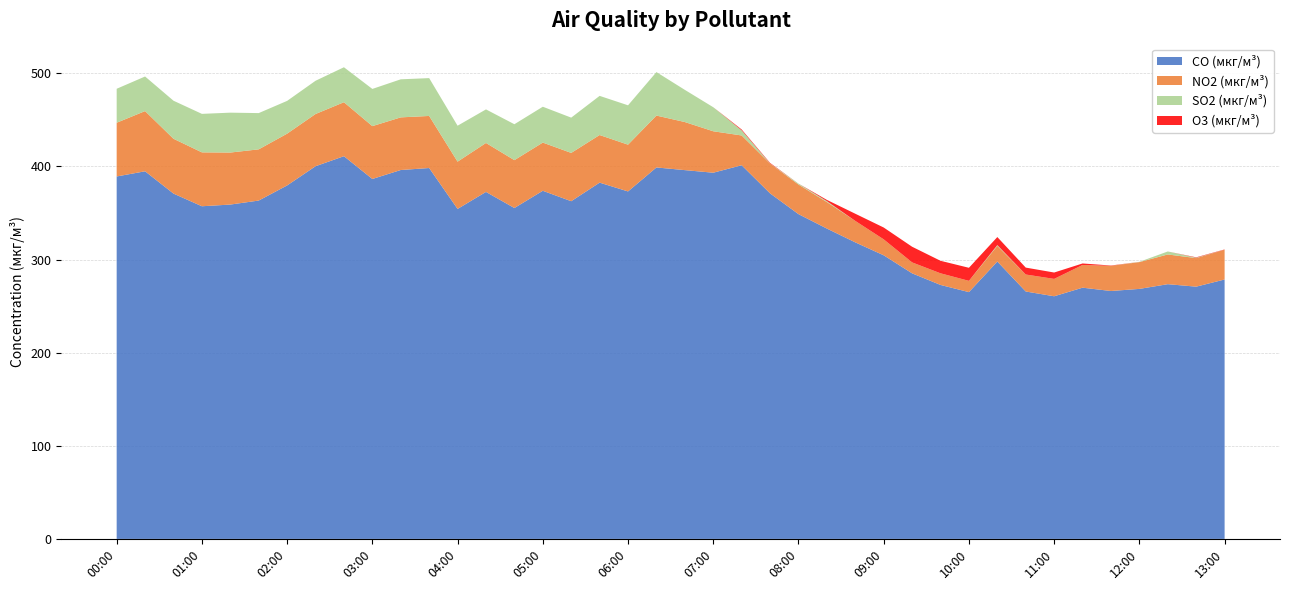

Reading left to right, extract all data points from this chart.

CO (мкг/м³): 2023-05-21 00:00=389.2	2023-05-21 00:20=394.8	2023-05-21 00:40=370.9	2023-05-21 01:00=357.2	2023-05-21 01:20=359.1	2023-05-21 01:40=363.4	2023-05-21 02:00=379.6	2023-05-21 02:20=400.2	2023-05-21 02:40=411.0	2023-05-21 03:00=386.5	2023-05-21 03:20=396.2	2023-05-21 03:40=398.3	2023-05-21 04:00=354.4	2023-05-21 04:20=372.6	2023-05-21 04:40=355.4	2023-05-21 05:00=373.9	2023-05-21 05:20=362.7	2023-05-21 05:40=382.6	2023-05-21 06:00=373.2	2023-05-21 06:20=398.9	2023-05-21 06:40=396.1	2023-05-21 07:00=393.3	2023-05-21 07:20=401.3	2023-05-21 07:40=371.1	2023-05-21 08:00=348.8	2023-05-21 08:20=333.3	2023-05-21 08:40=318.5	2023-05-21 09:00=304.6	2023-05-21 09:20=285.2	2023-05-21 09:40=272.7	2023-05-21 10:00=265.0	2023-05-21 10:20=297.9	2023-05-21 10:40=265.7	2023-05-21 11:00=260.6	2023-05-21 11:20=269.8	2023-05-21 11:40=266.2	2023-05-21 12:00=268.5	2023-05-21 12:20=273.6	2023-05-21 12:40=270.9	2023-05-21 13:00=278.6
NO2 (мкг/м³): 2023-05-21 00:00=57.7	2023-05-21 00:20=64.7	2023-05-21 00:40=58.9	2023-05-21 01:00=57.9	2023-05-21 01:20=55.9	2023-05-21 01:40=55.0	2023-05-21 02:00=55.6	2023-05-21 02:20=56.1	2023-05-21 02:40=58.0	2023-05-21 03:00=56.8	2023-05-21 03:20=56.5	2023-05-21 03:40=55.9	2023-05-21 04:00=50.8	2023-05-21 04:20=52.6	2023-05-21 04:40=51.4	2023-05-21 05:00=51.8	2023-05-21 05:20=51.9	2023-05-21 05:40=51.1	2023-05-21 06:00=50.2	2023-05-21 06:20=55.7	2023-05-21 06:40=51.6	2023-05-21 07:00=44.5	2023-05-21 07:20=32.0	2023-05-21 07:40=32.0	2023-05-21 08:00=31.8	2023-05-21 08:20=28.5	2023-05-21 08:40=23.0	2023-05-21 09:00=17.1	2023-05-21 09:20=11.7	2023-05-21 09:40=12.5	2023-05-21 10:00=12.1	2023-05-21 10:20=16.8	2023-05-21 10:40=18.2	2023-05-21 11:00=18.6	2023-05-21 11:20=24.4	2023-05-21 11:40=27.0	2023-05-21 12:00=28.8	2023-05-21 12:20=31.9	2023-05-21 12:40=30.7	2023-05-21 13:00=32.0
SO2 (мкг/м³): 2023-05-21 00:00=36.5	2023-05-21 00:20=37.1	2023-05-21 00:40=40.9	2023-05-21 01:00=41.4	2023-05-21 01:20=42.8	2023-05-21 01:40=38.9	2023-05-21 02:00=35.2	2023-05-21 02:20=35.7	2023-05-21 02:40=37.5	2023-05-21 03:00=39.9	2023-05-21 03:20=40.9	2023-05-21 03:40=40.6	2023-05-21 04:00=38.6	2023-05-21 04:20=36.1	2023-05-21 04:40=38.6	2023-05-21 05:00=38.5	2023-05-21 05:20=37.9	2023-05-21 05:40=42.0	2023-05-21 06:00=42.3	2023-05-21 06:20=46.7	2023-05-21 06:40=34.5	2023-05-21 07:00=25.8	2023-05-21 07:20=5.5	2023-05-21 07:40=0.1	2023-05-21 08:00=1.0	2023-05-21 08:20=1.0	2023-05-21 08:40=0.0	2023-05-21 09:00=0.0	2023-05-21 09:20=0.0	2023-05-21 09:40=0.0	2023-05-21 10:00=0.0	2023-05-21 10:20=0.8	2023-05-21 10:40=0.0	2023-05-21 11:00=0.0	2023-05-21 11:20=0.0	2023-05-21 11:40=0.0	2023-05-21 12:00=0.2	2023-05-21 12:20=3.2	2023-05-21 12:40=0.4	2023-05-21 13:00=0.0
O3 (мкг/м³): 2023-05-21 00:00=0.0	2023-05-21 00:20=0.0	2023-05-21 00:40=0.0	2023-05-21 01:00=0.0	2023-05-21 01:20=0.0	2023-05-21 01:40=0.0	2023-05-21 02:00=0.0	2023-05-21 02:20=0.0	2023-05-21 02:40=0.0	2023-05-21 03:00=0.0	2023-05-21 03:20=0.0	2023-05-21 03:40=0.0	2023-05-21 04:00=0.0	2023-05-21 04:20=0.0	2023-05-21 04:40=0.0	2023-05-21 05:00=0.0	2023-05-21 05:20=0.0	2023-05-21 05:40=0.0	2023-05-21 06:00=0.0	2023-05-21 06:20=0.0	2023-05-21 06:40=0.0	2023-05-21 07:00=0.0	2023-05-21 07:20=0.9	2023-05-21 07:40=0.6	2023-05-21 08:00=0.0	2023-05-21 08:20=1.3	2023-05-21 08:40=7.7	2023-05-21 09:00=12.7	2023-05-21 09:20=16.8	2023-05-21 09:40=13.4	2023-05-21 10:00=14.0	2023-05-21 10:20=8.6	2023-05-21 10:40=7.4	2023-05-21 11:00=6.8	2023-05-21 11:20=1.6	2023-05-21 11:40=0.3	2023-05-21 12:00=0.0	2023-05-21 12:20=0.0	2023-05-21 12:40=0.4	2023-05-21 13:00=0.2